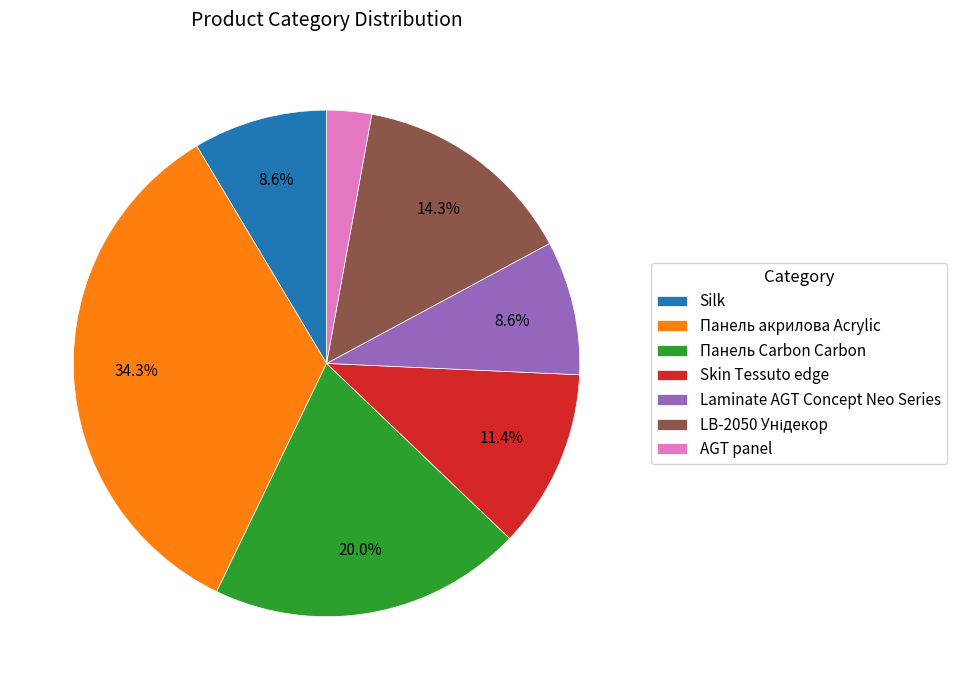

How much of the chart is everything except Панель акрилова Acrylic?

65.7%